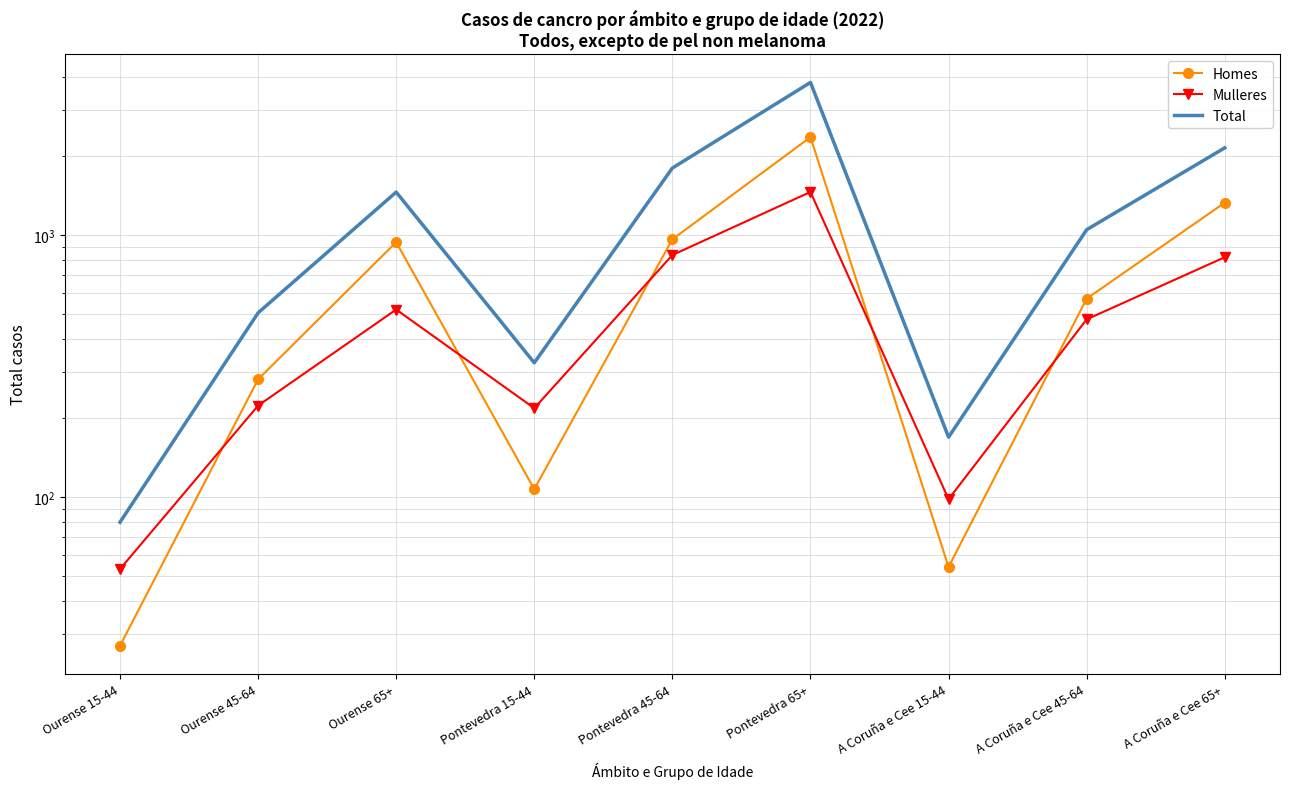

How many intersections are there between Mulleres and Homes?

5